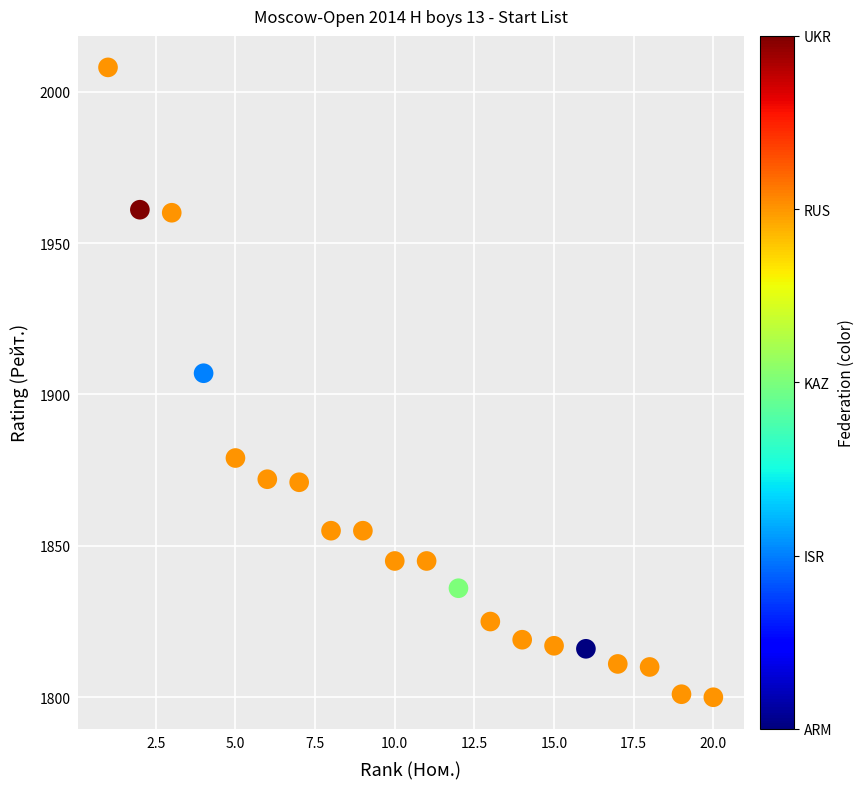

What is the range of X values (max minus min)?

19